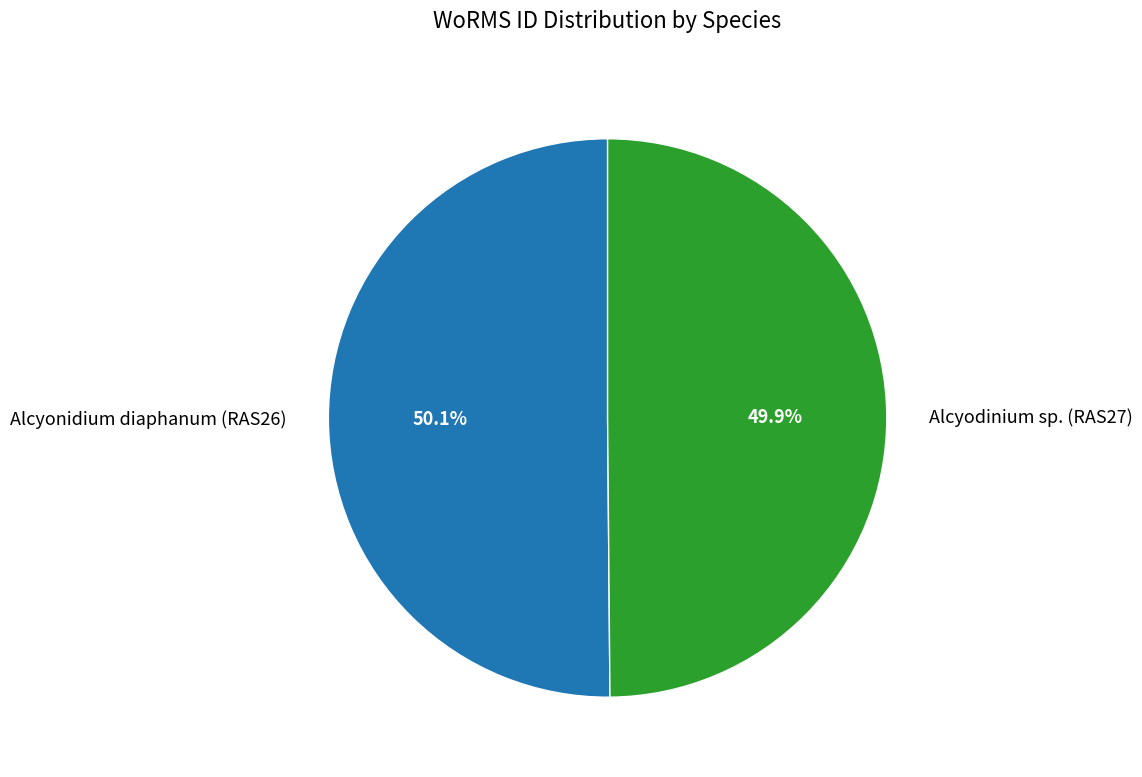

The Alcyodinium sp. (RAS27) slice represents 40% of the pie. True or false?

False